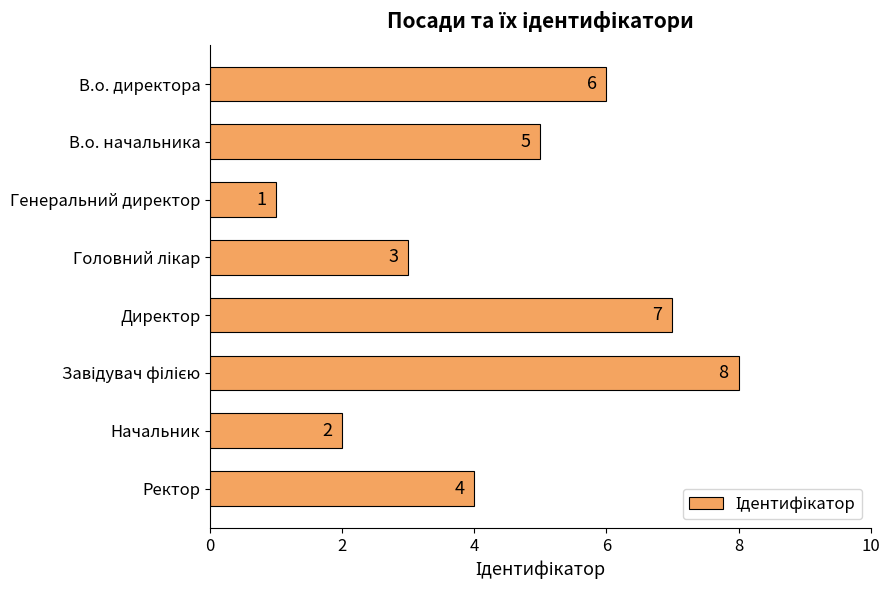

The value at Директор is 4. True or false?

False